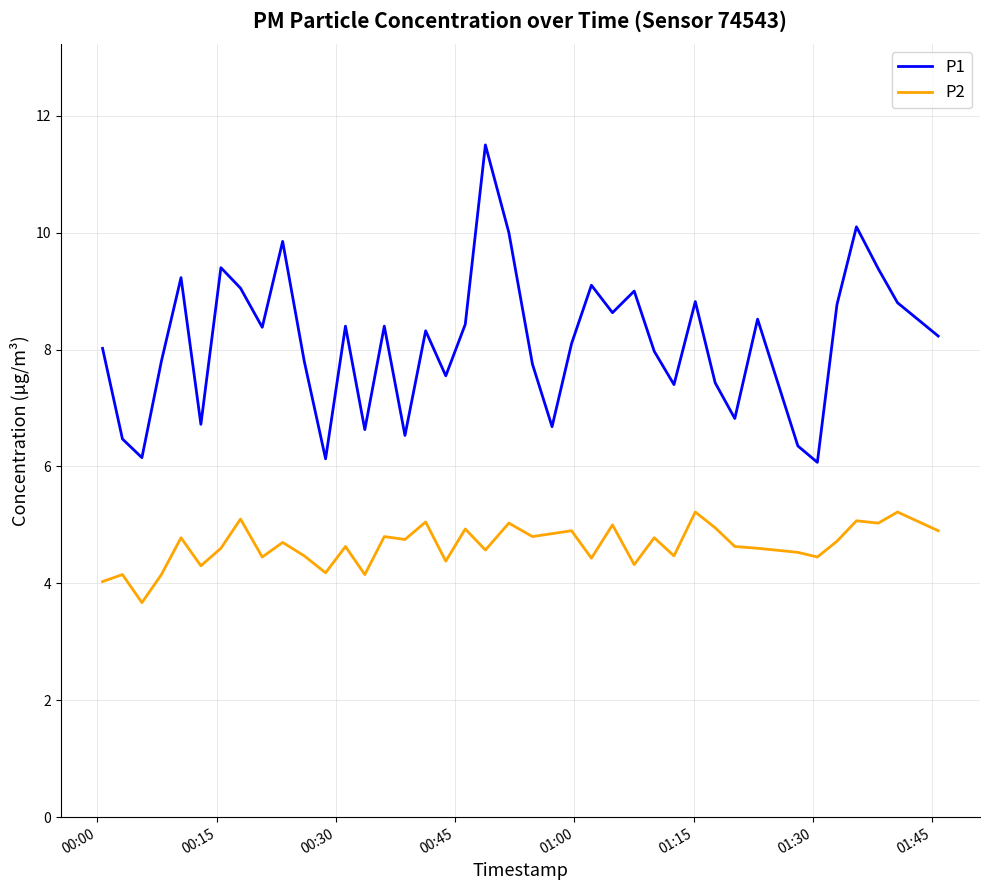

Which series has the largest total across all categories?

P1